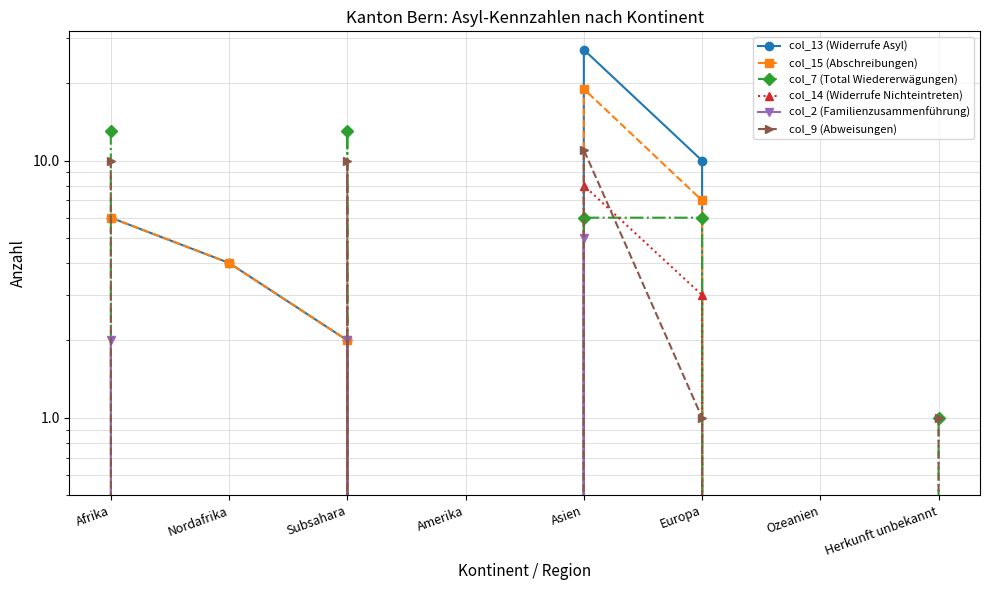

What is the difference between the maximum and second lowest values in the col_9 (Abweisungen) series?

11